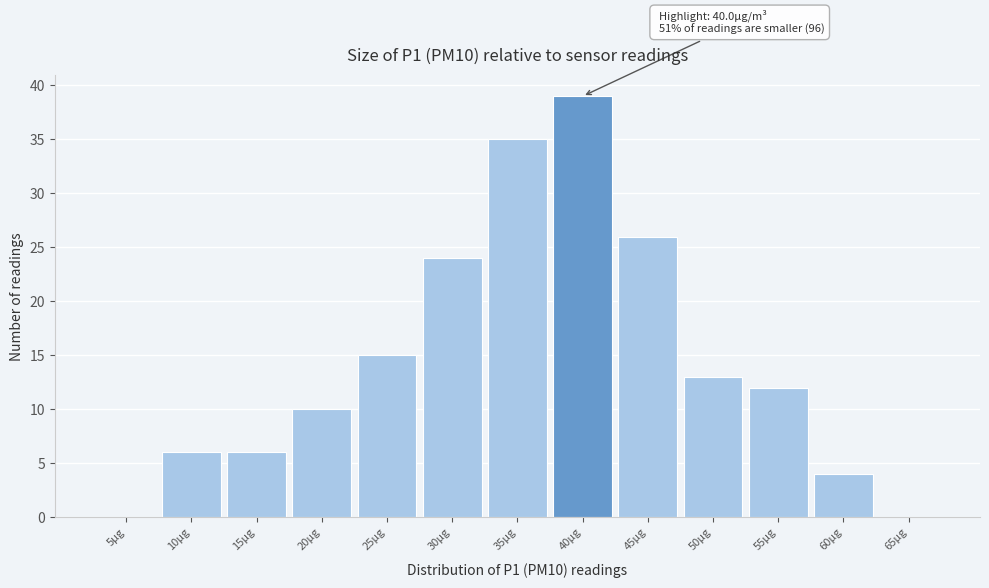

Reading right to left, extract all data points from this chart.

65µg=0	60µg=4	55µg=12	50µg=13	45µg=26	40µg=39	35µg=35	30µg=24	25µg=15	20µg=10	15µg=6	10µg=6	5µg=0